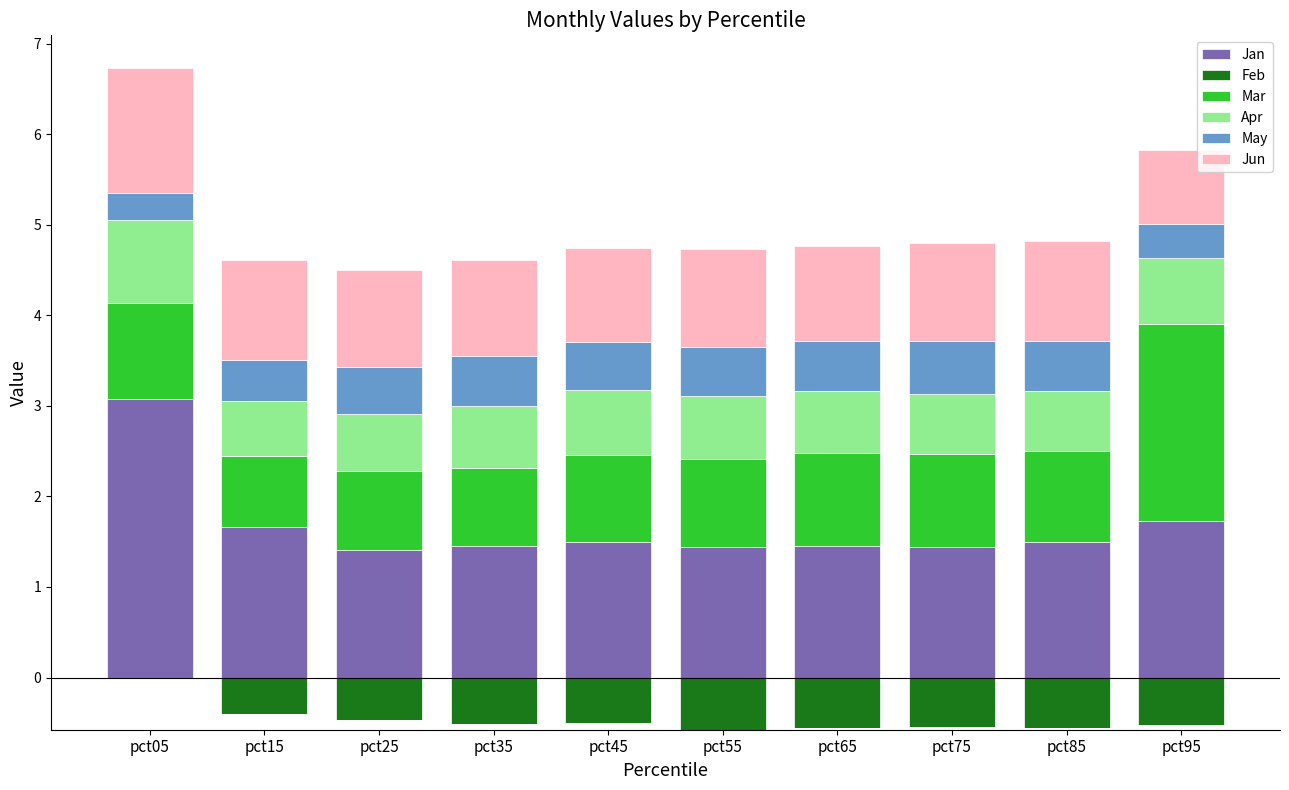

What is the value of the Mar bar at the 3rd from the left?

0.9